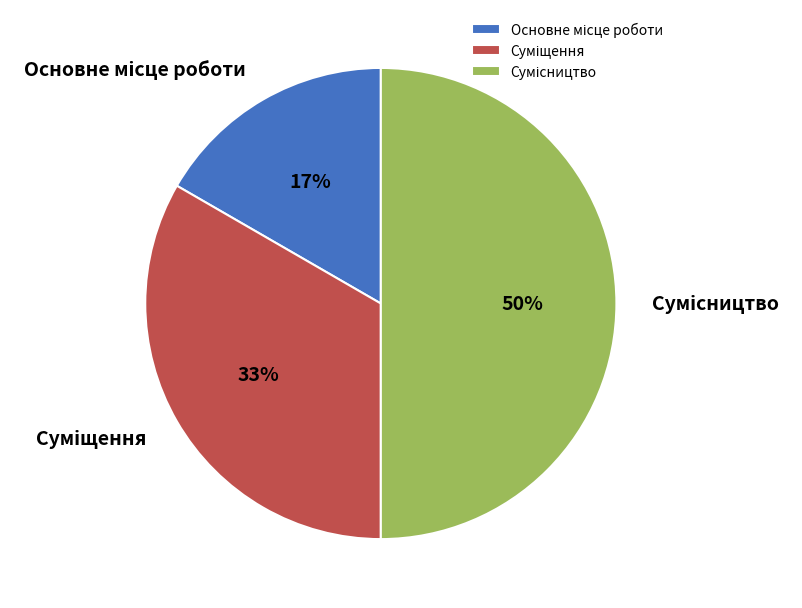

To the nearest percent, what is the difference between the largest and smallest slice percentages?

33%